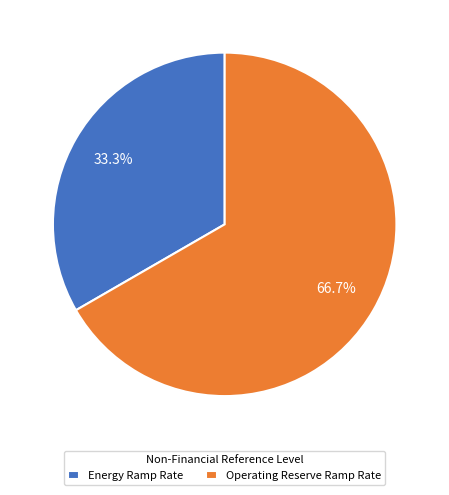

To the nearest percent, what portion does Energy Ramp Rate represent?

33%